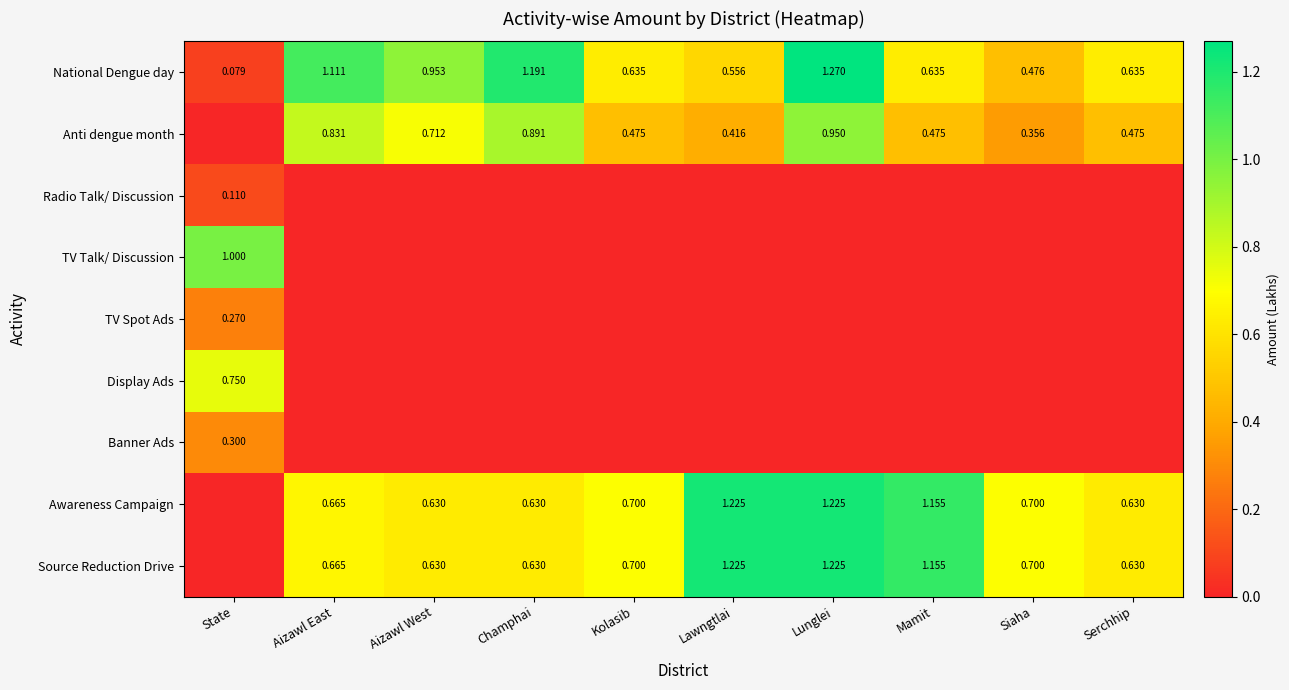

Which series changed the most between Aizawl West and Champhai?

National Dengue day